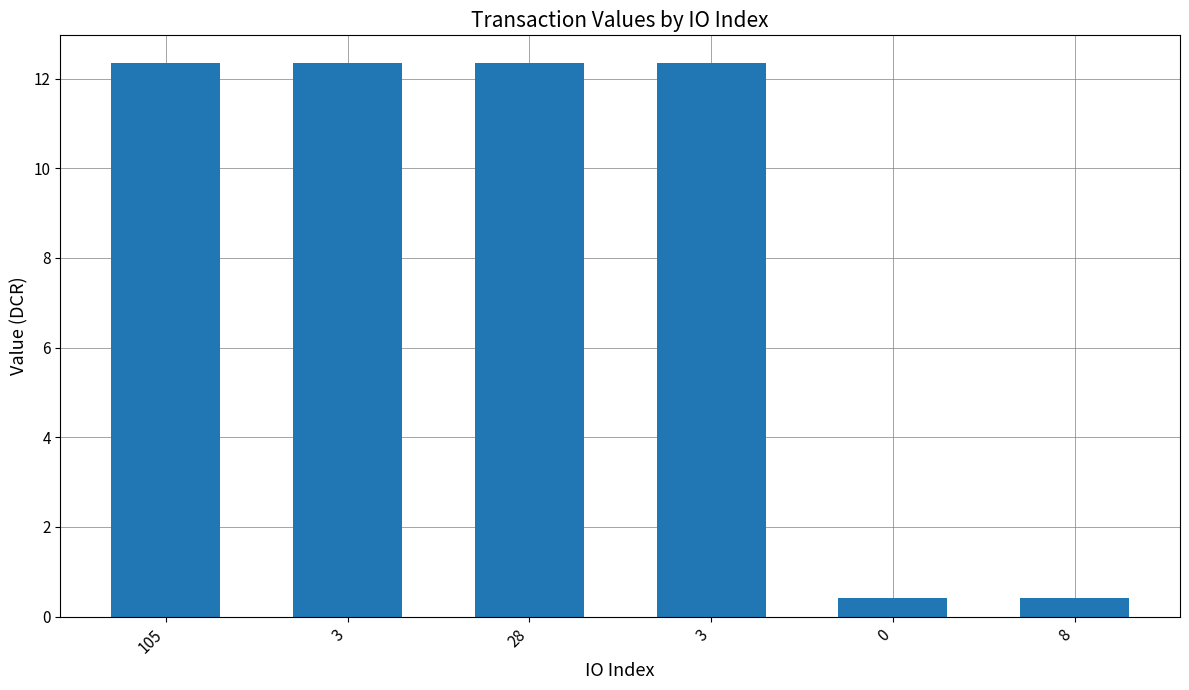

What is the change in value from 105 to 0?

-11.9